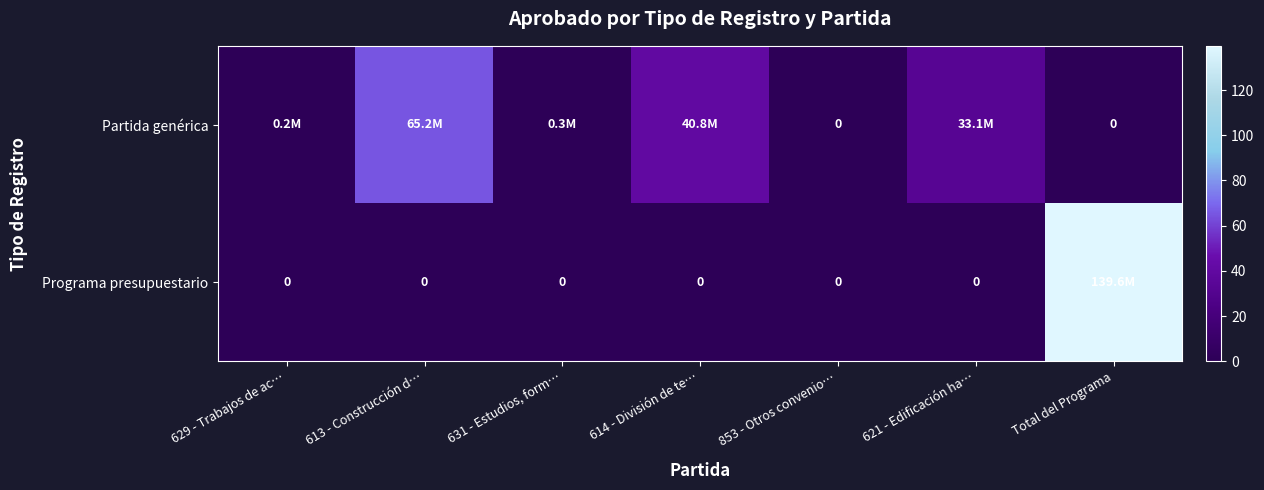

At which category is the sum across all series the highest?

Total del Programa